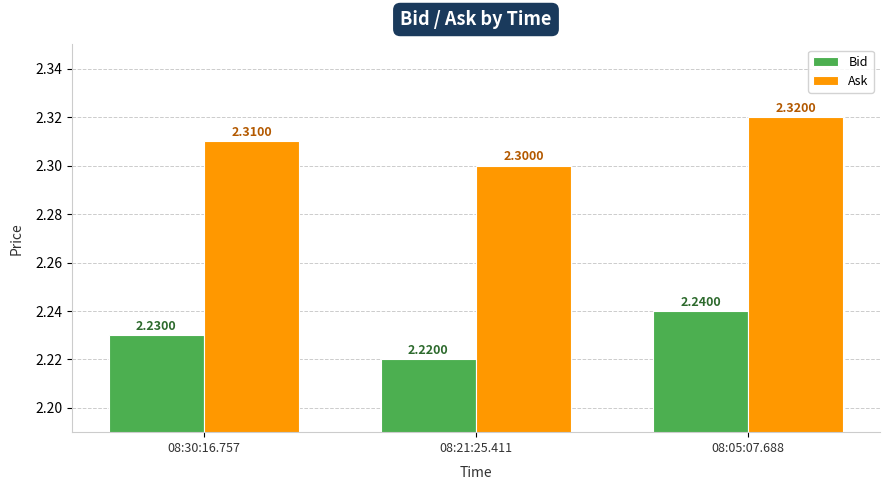

What is the sum of the Ask values at 08:30:16.757 and 08:05:07.688?

4.6